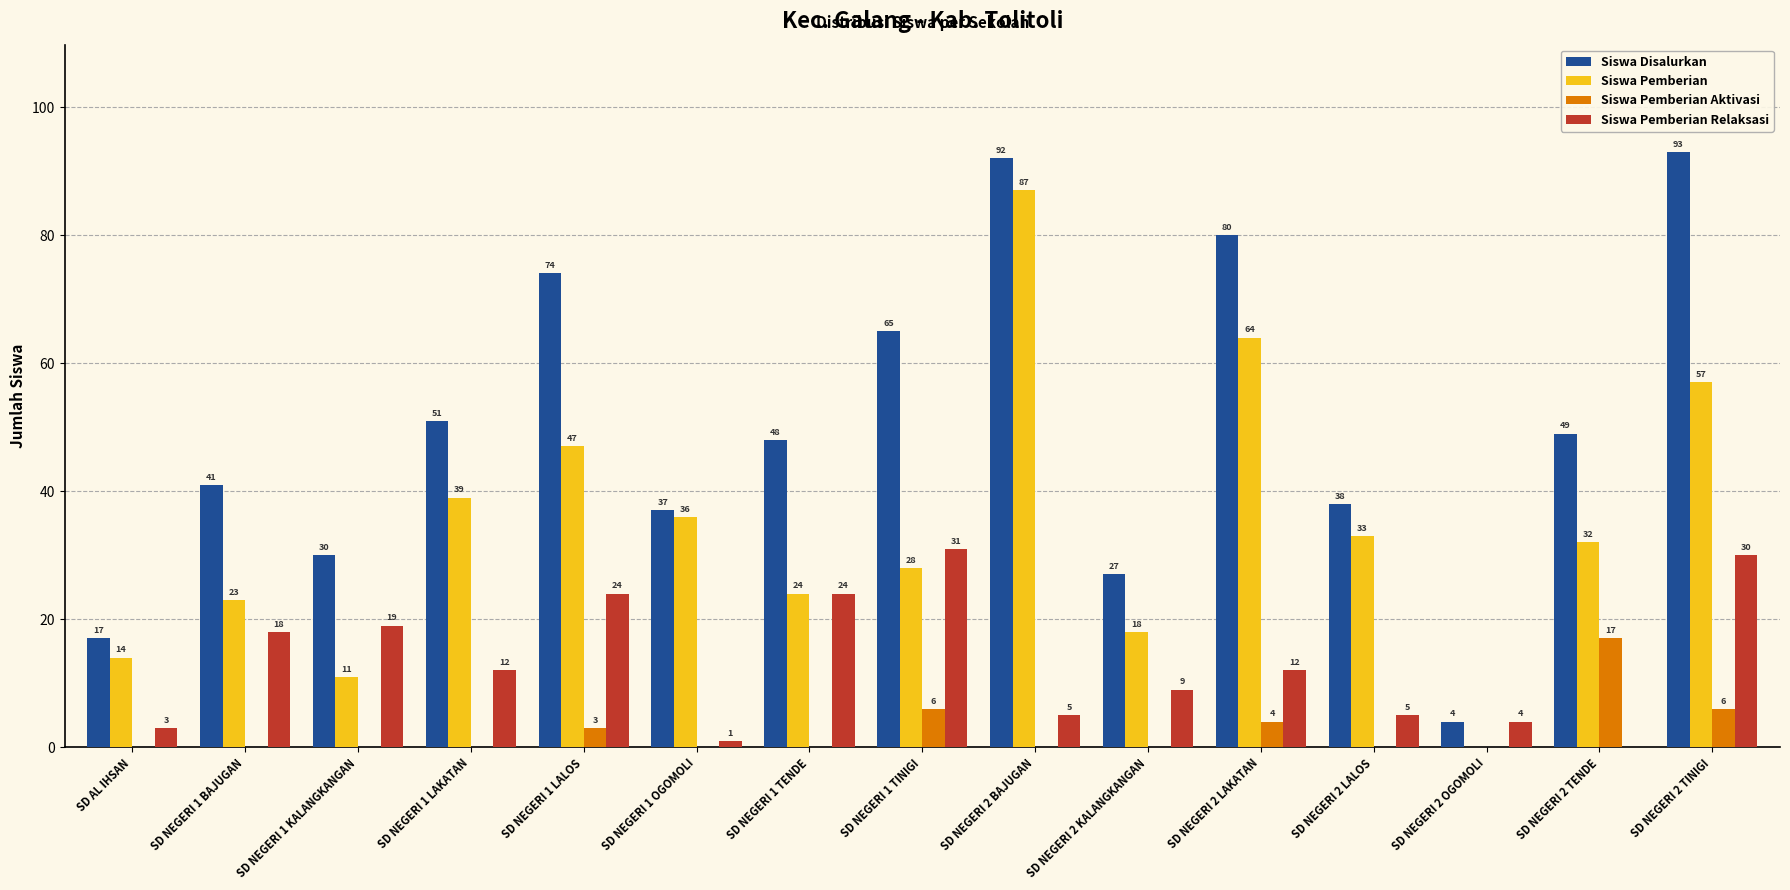

Are the bars grouped side by side (vs. stacked)?

Yes